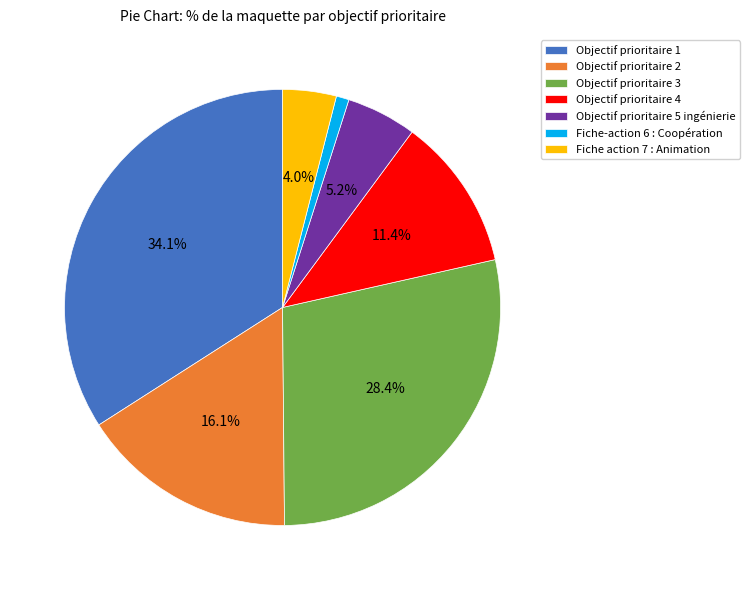

Is the sum of Objectif prioritaire 4 and Objectif prioritaire 1 greater than half?

No